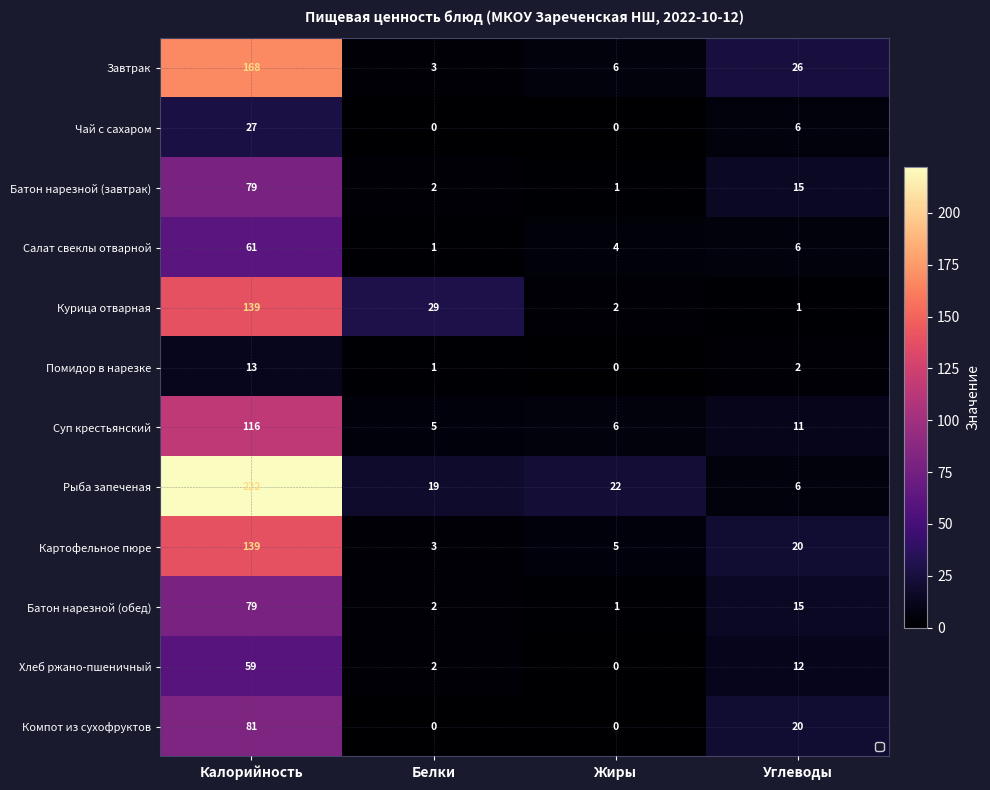

Which series has the largest total across all categories?

Рыба запеченая